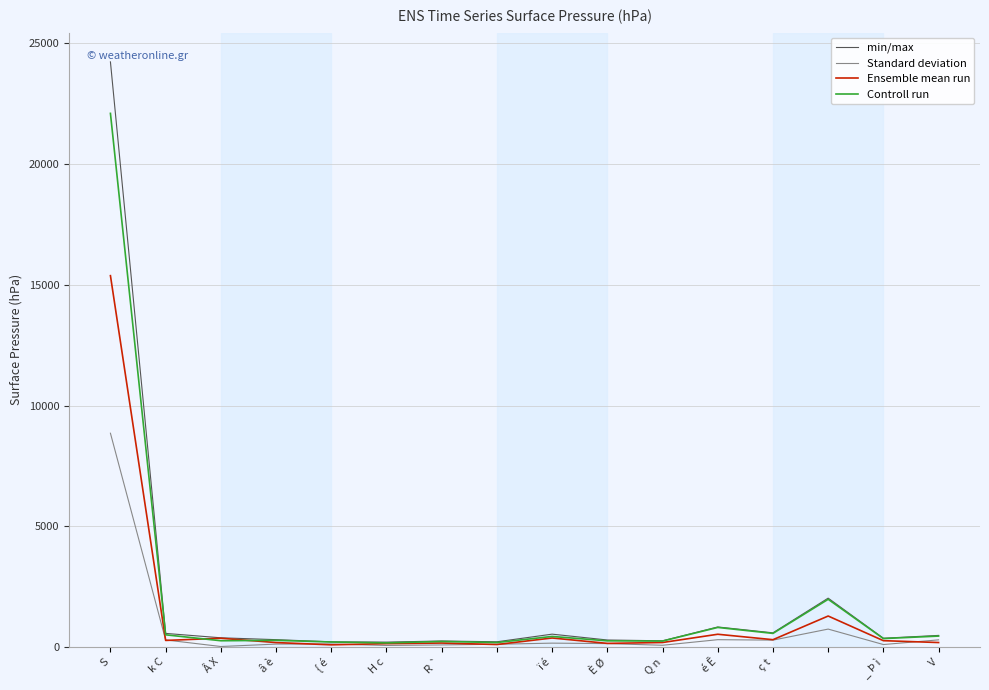

In Controll run, how many points are higher than both neighbors (excluding endpoints)?

5